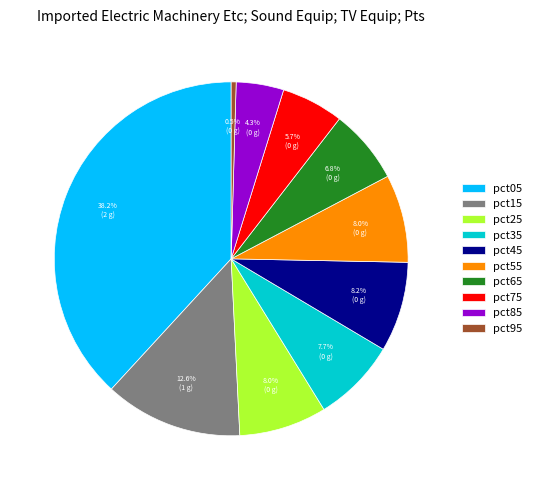

How many slices are in this pie chart?

10